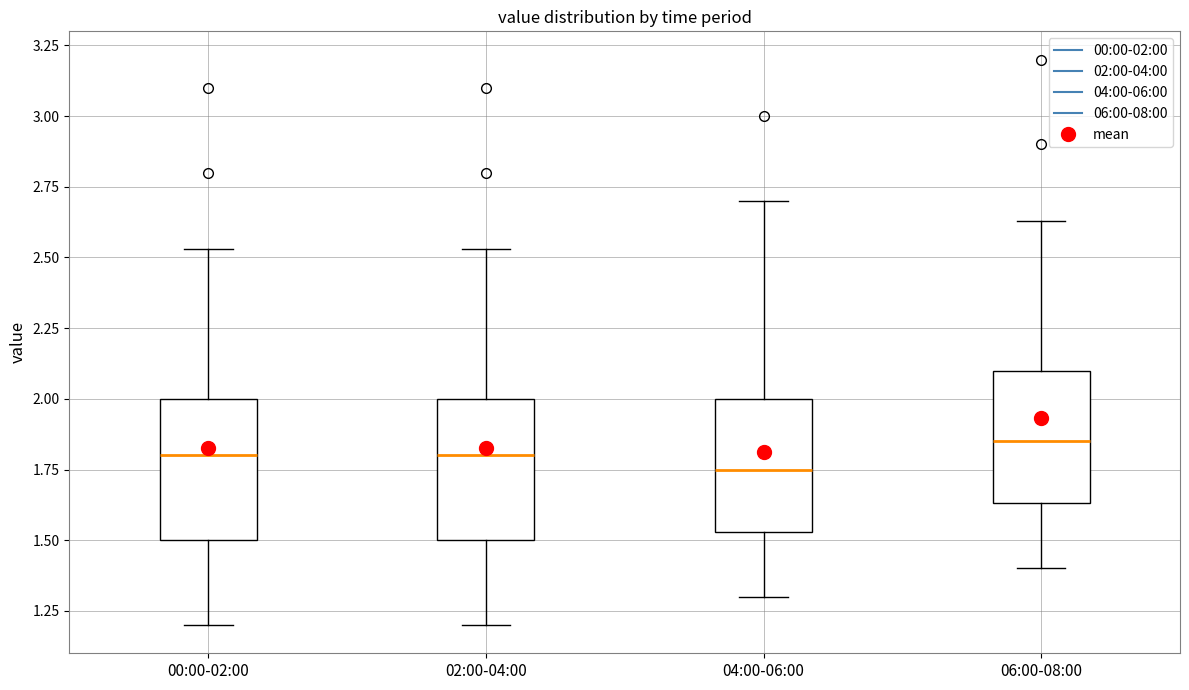

Reading left to right, read every box against the y-axis: the position of its median line, the range the box covers, and the ends of its whiskers. The values are not printed on the chart, so give them approximately, as read against the axis.

00:00-02:00: median 1.80, box 1.50 to 2.00, whiskers 1.20 to 2.55
02:00-04:00: median 1.80, box 1.50 to 2.00, whiskers 1.20 to 2.55
04:00-06:00: median 1.75, box 1.55 to 2.00, whiskers 1.30 to 2.70
06:00-08:00: median 1.85, box 1.65 to 2.10, whiskers 1.40 to 2.65